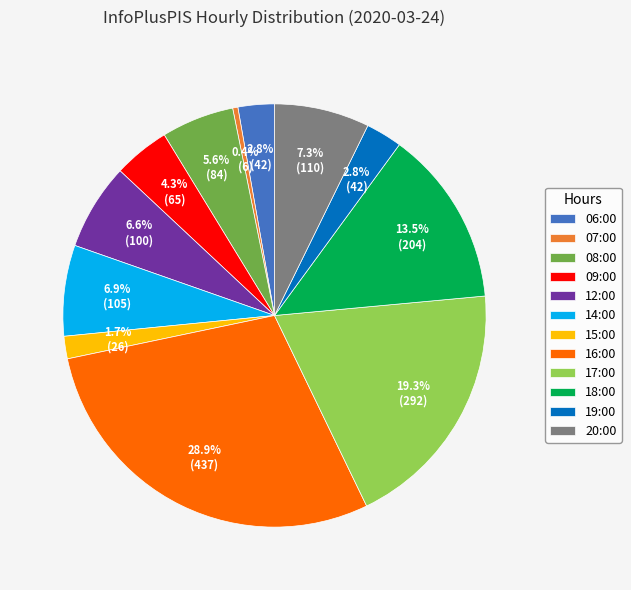

The 18:00 slice represents 22% of the pie. True or false?

False